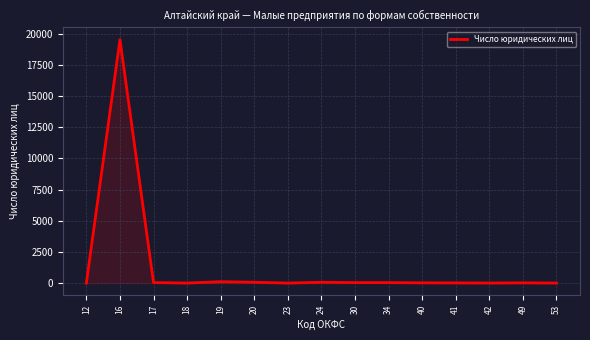

What is the greatest value displayed?

19513